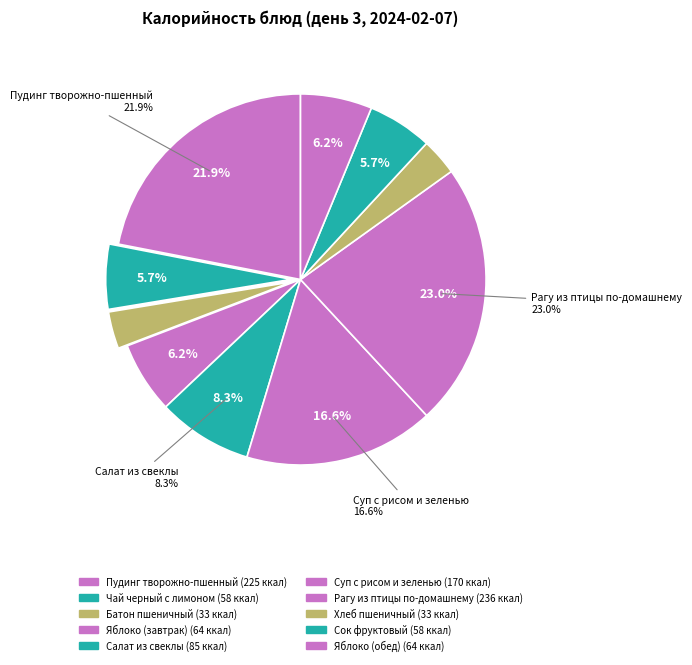

To the nearest percent, what is the average slice percentage?

10%